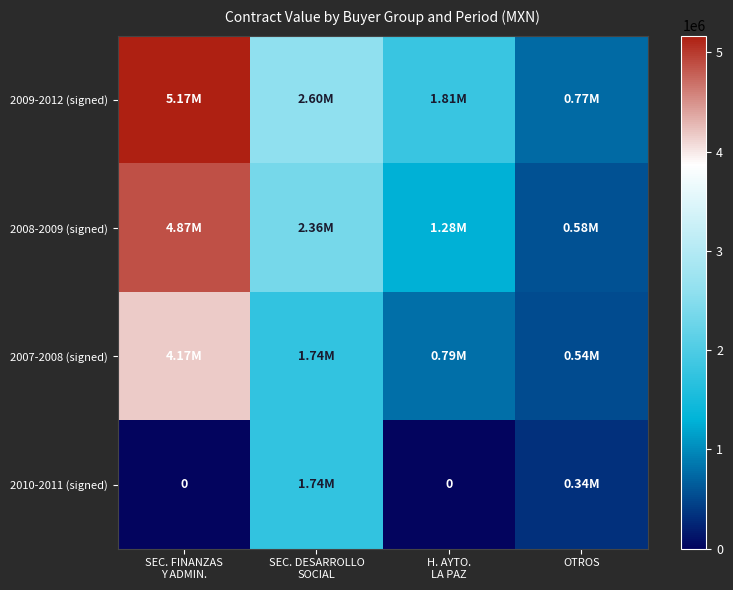

Where is 2010-2011 (signed) nearest to the value 869565?

OTROS